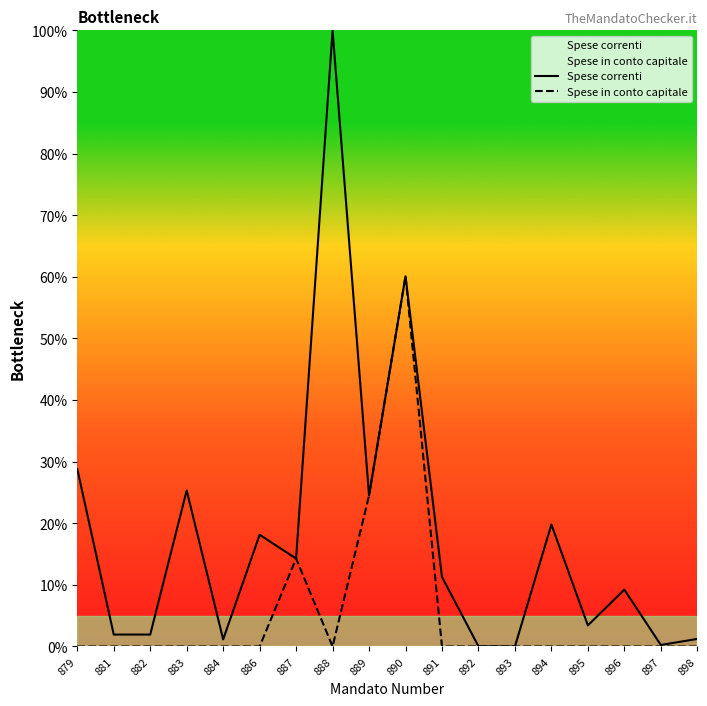

Reading left to right, what are all the values shown in this chart?

Spese correnti: 28.8	1.9	1.9	25.3	1.2	18.1	14.3	100.0	24.5	60.1	11.3	0.0	0.0	19.8	3.4	9.2	0.2	1.2
Spese in conto capitale: 0.0	0.0	0.0	0.0	0.0	0.0	14.3	0.0	24.5	60.1	0.0	0.0	0.0	0.0	0.0	0.0	0.0	0.0